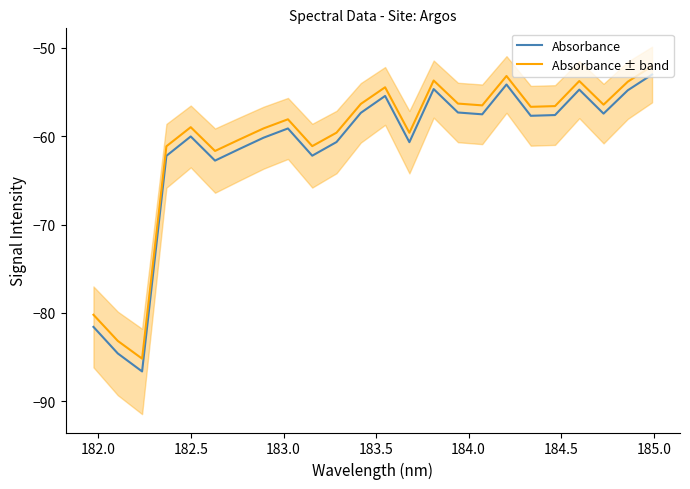

What is the lowest value of the Absorbance ± band series?

-85.2